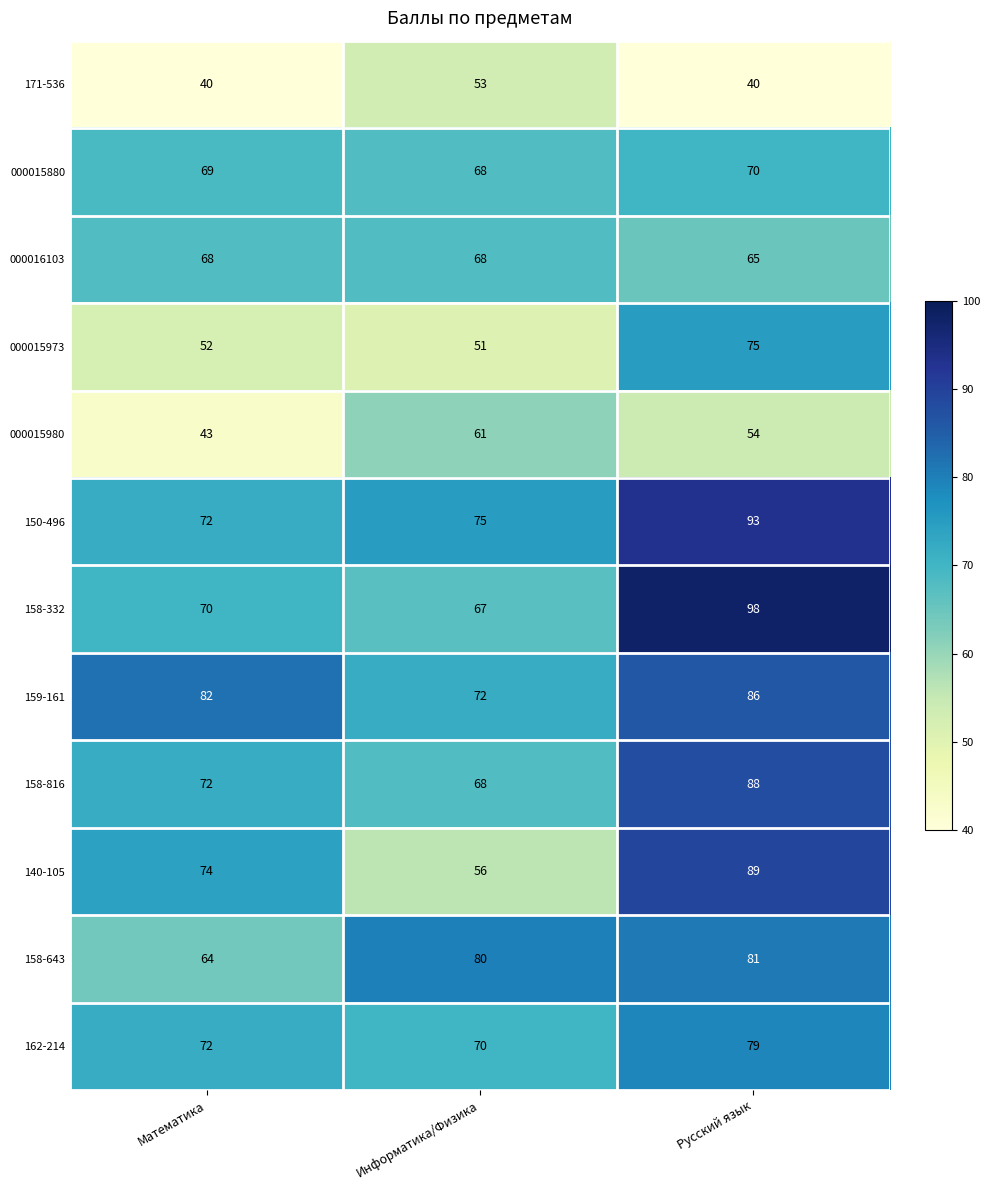

At which category does the chart reach its peak across all series?

Русский язык